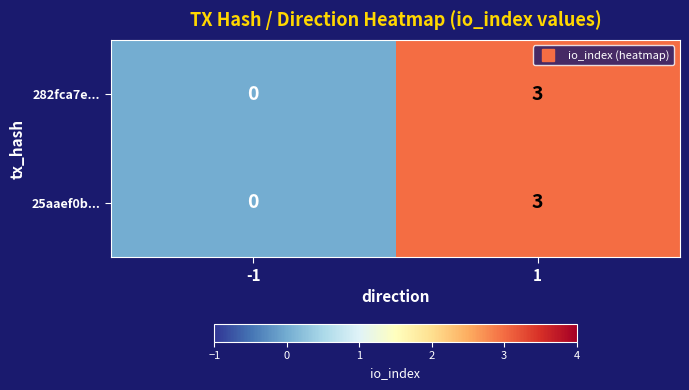

Reading left to right, what are all the values shown in this chart?

282fca7e...: -1=0	1=3
25aaef0b...: -1=0	1=3